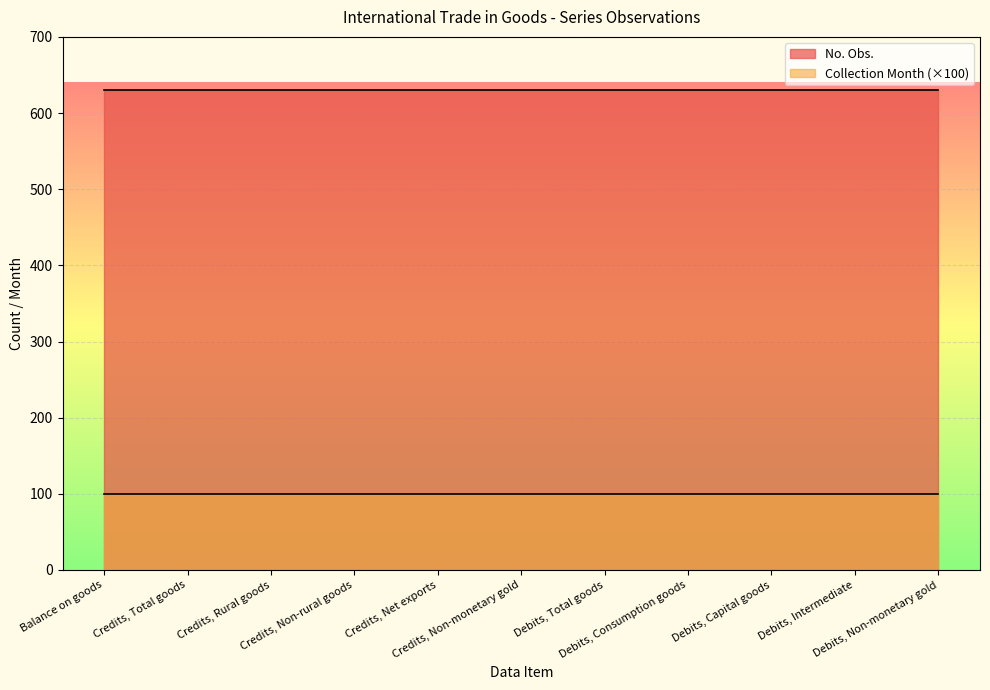

How many distinct data groups are displayed?

2